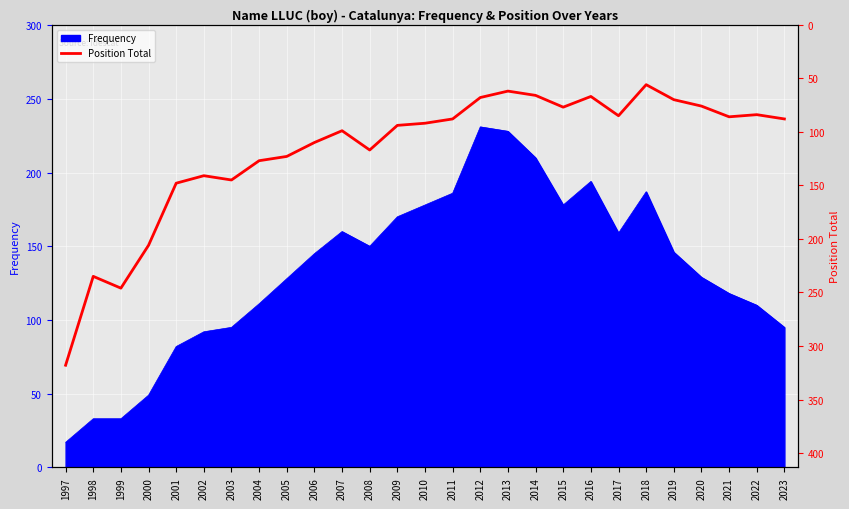

How many lines are shown in the chart?

1